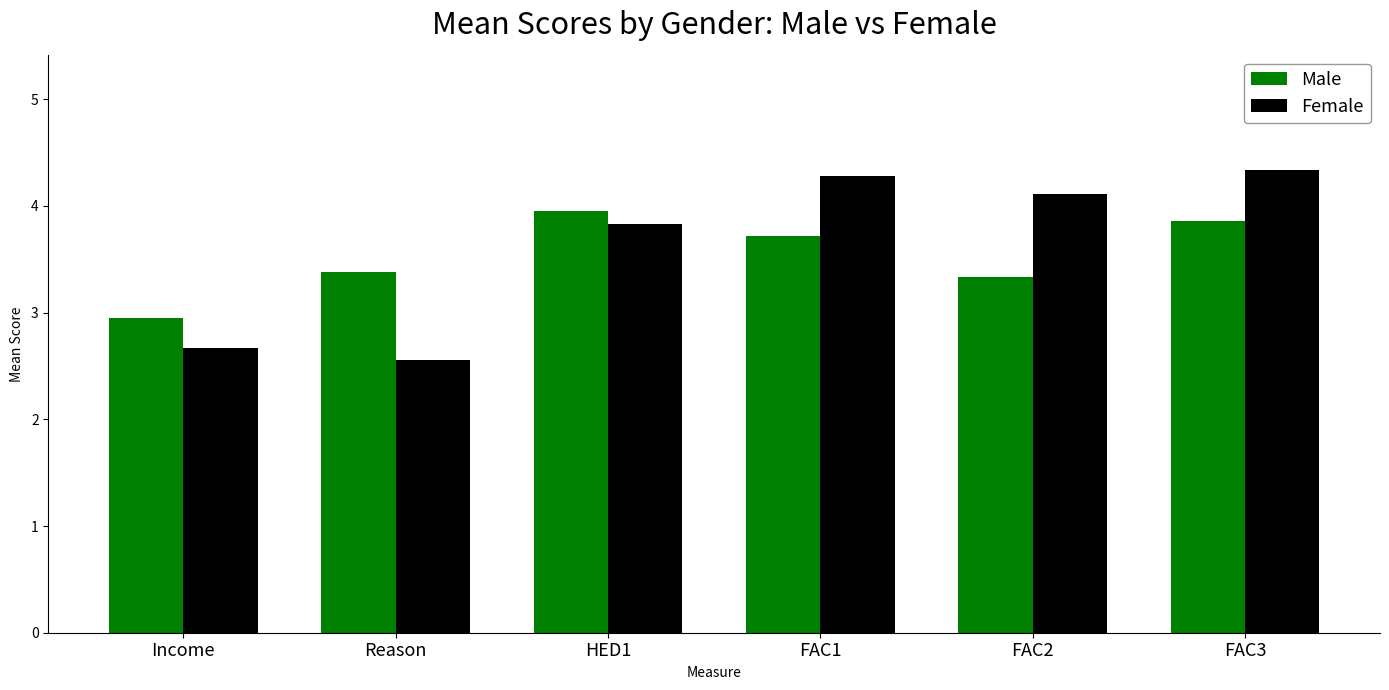

At which category does the chart reach its minimum across all series?

Reason